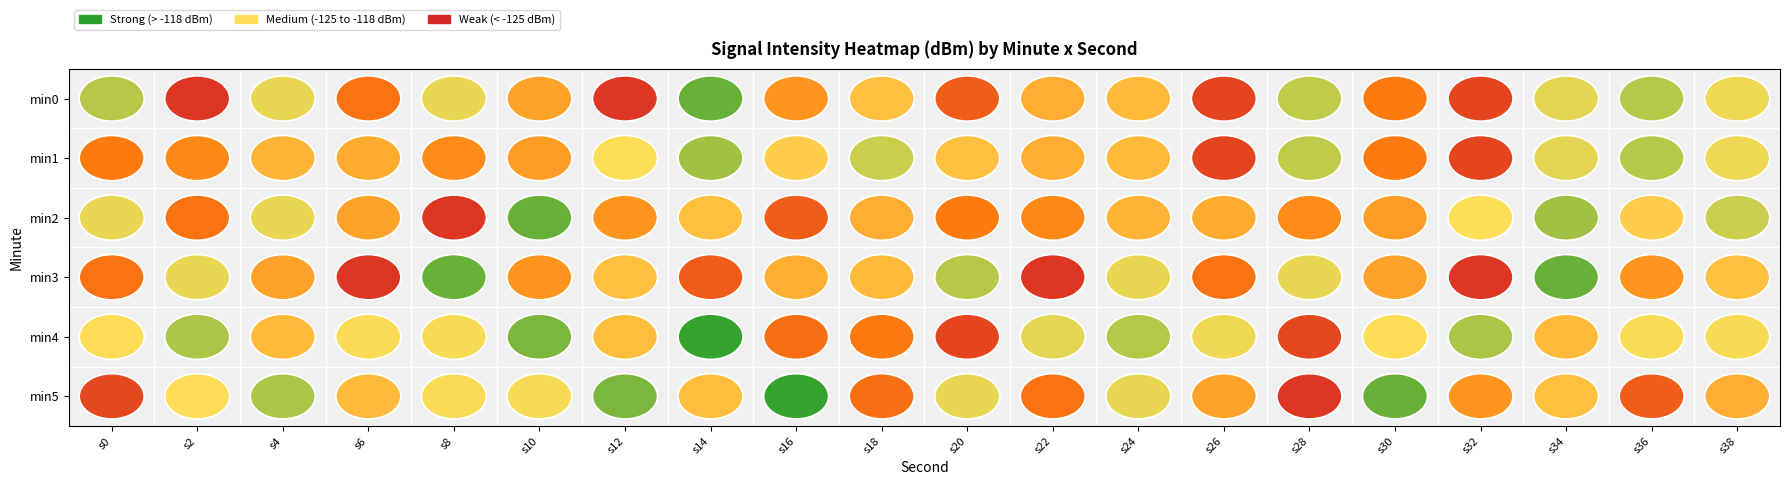

At which category is the sum across all series the highest?

s34